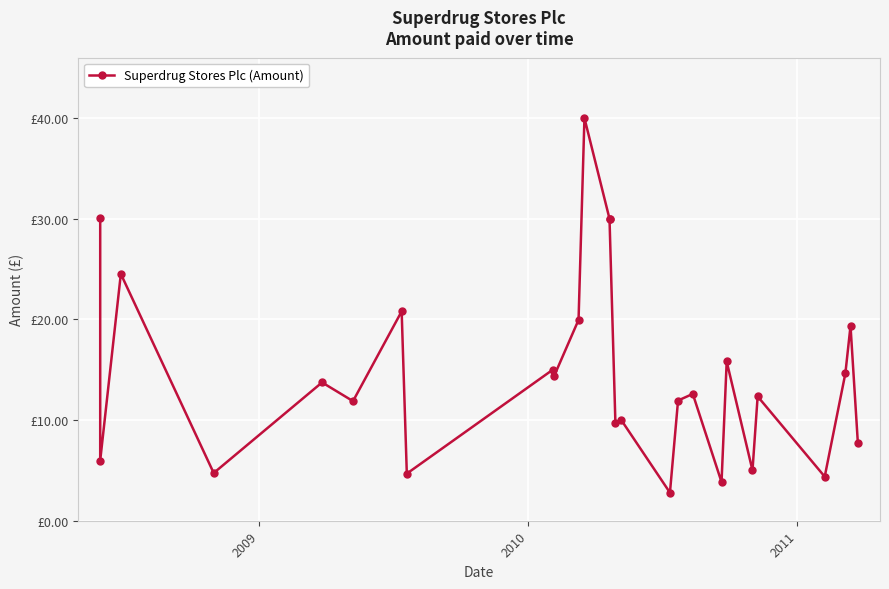

The chart shows a value of 1.1 at 19. True or false?

False